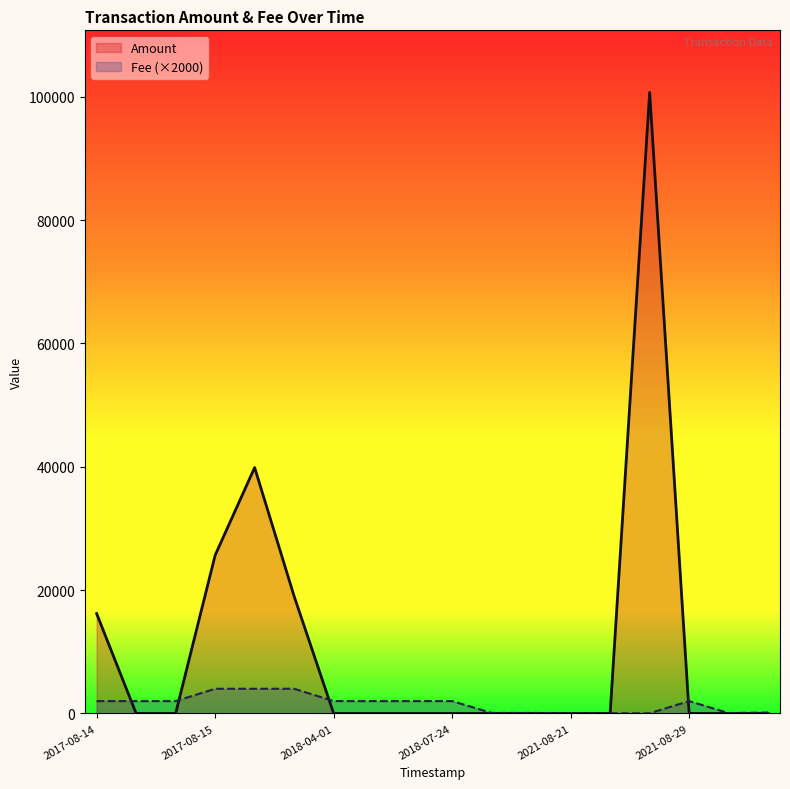

How many points are lower than both their immediate neighbors (excluding endpoints)?

3